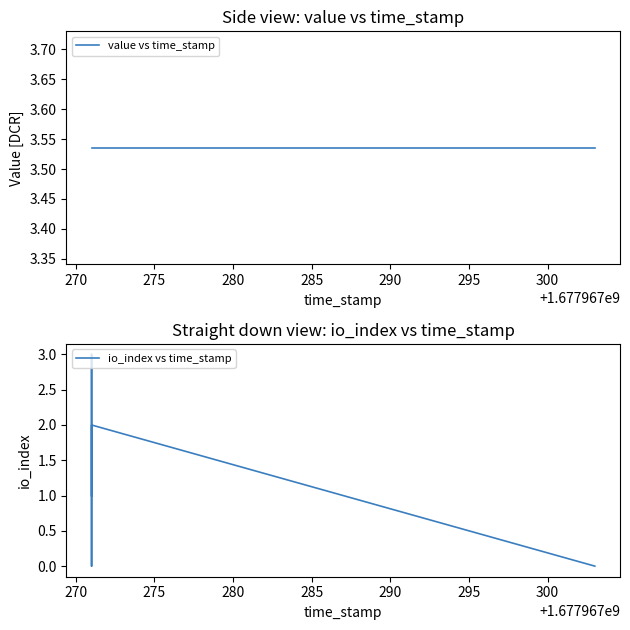

How many categories are shown in the chart?

8